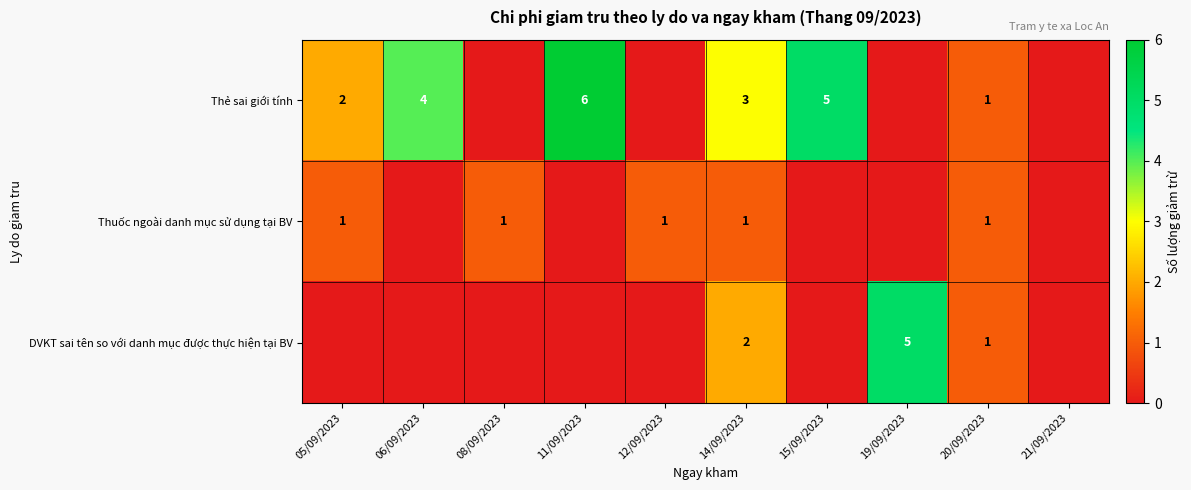

Which label corresponds to the largest value in the chart?

11/09/2023